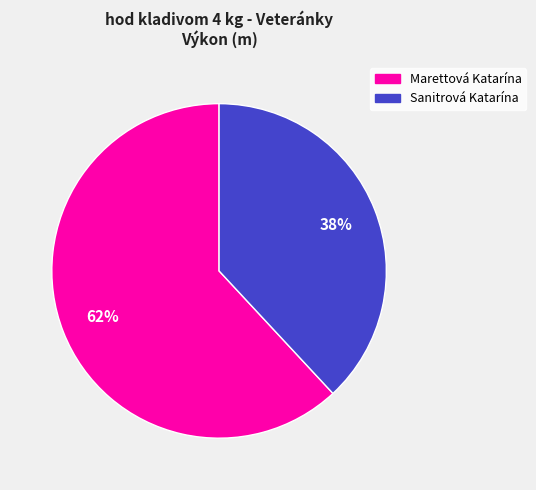

Which slice is the smallest?

Sanitrová Katarína